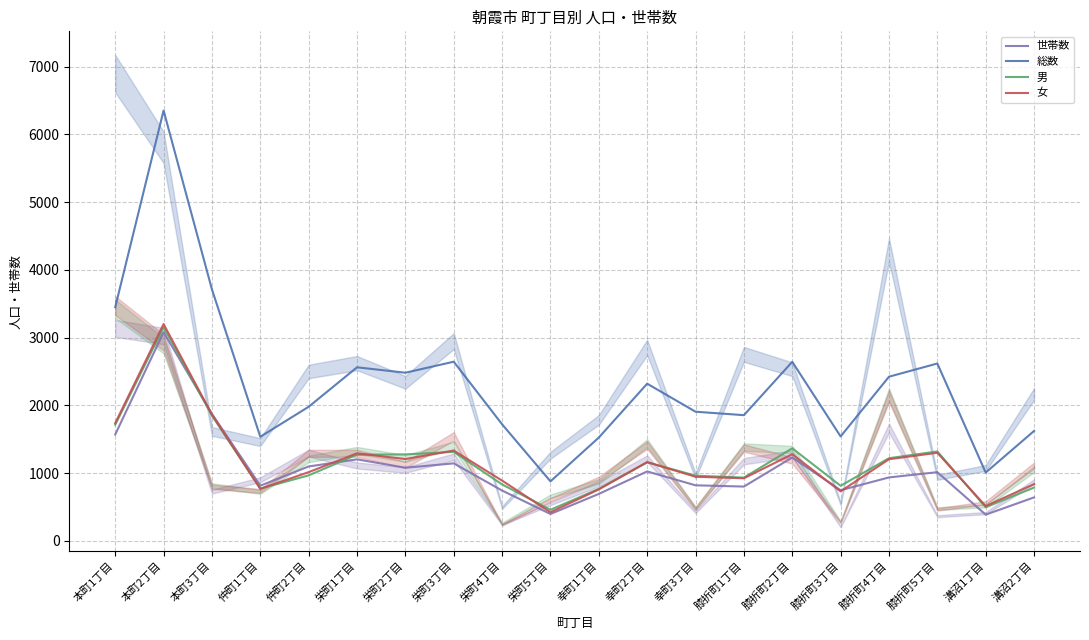

Reading right to left, list all the values displayed in this chart.

世帯数: 640.0	385.0	1012.5	935.0	745.5	1229.5	800.0	818.5	1023.5	691.5	395.0	741.0	1142.5	1078.0	1202.0	1097.0	813.0	1874.0	3080.0	1568.5
総数: 1621.0	1006.5	2617.5	2422.5	1540.5	2642.5	1854.5	1905.5	2319.5	1524.0	877.0	1719.5	2644.0	2481.5	2561.5	1978.5	1535.5	3712.0	6354.5	3449.5
男: 785.0	494.5	1318.5	1219.0	811.5	1365.0	932.0	961.0	1158.0	766.0	457.0	831.5	1312.0	1275.0	1270.5	965.5	769.0	1849.0	3154.0	1713.0
女: 836.0	512.0	1299.0	1203.5	729.0	1277.5	922.5	944.5	1161.5	758.0	420.0	888.0	1332.0	1206.5	1291.0	1013.0	766.5	1863.0	3200.5	1736.5